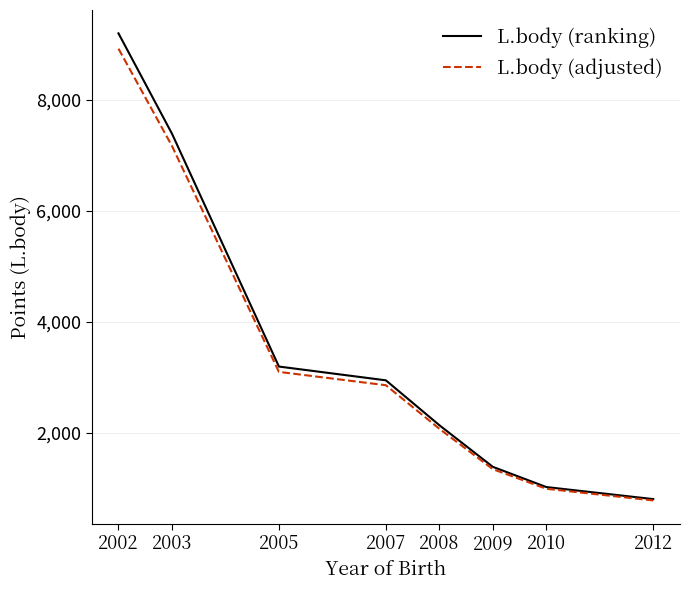

Rank the categories by L.body (adjusted) value from lowest to highest.

2012, 2010, 2009, 2008, 2007, 2005, 2003, 2002